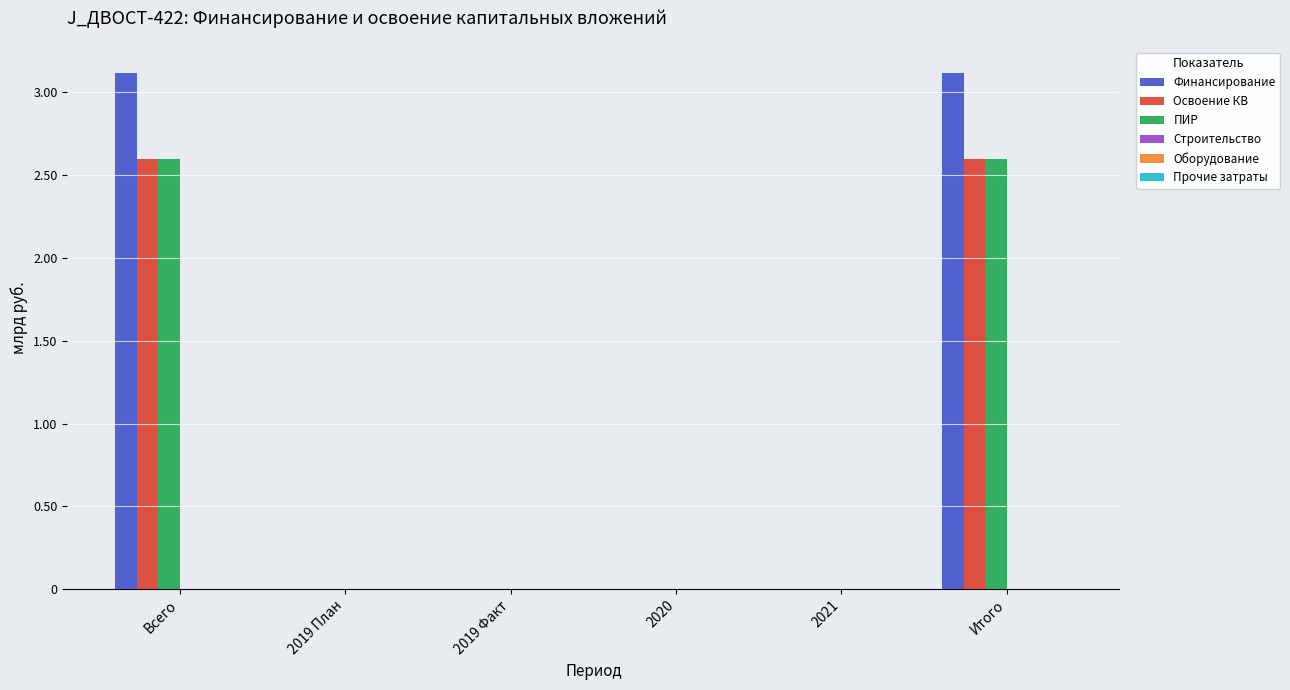

Is the value of Финансирование at Итого greater than the value of Освоение КВ at Всего?

Yes